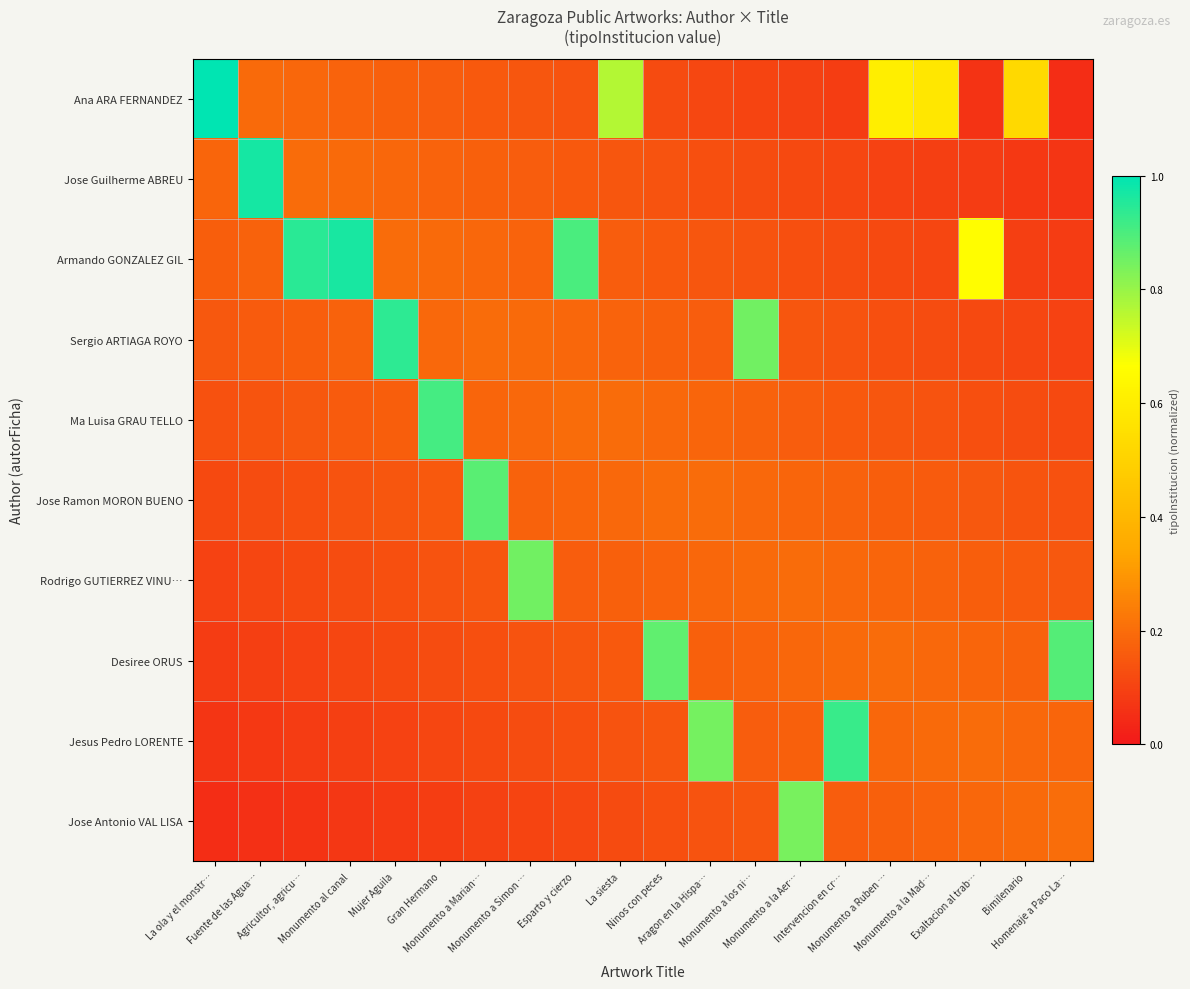

List the series in order of their peak value, highest first.

Ana ARA FERNANDEZ, Jose Guilherme ABREU, Armando GONZALEZ GIL, Sergio ARTIAGA ROYO, Jesus Pedro LORENTE, Ma Luisa GRAU TELLO, Desiree ORUS, Jose Ramon MORON BUENO, Rodrigo GUTIERREZ VINU…, Jose Antonio VAL LISA